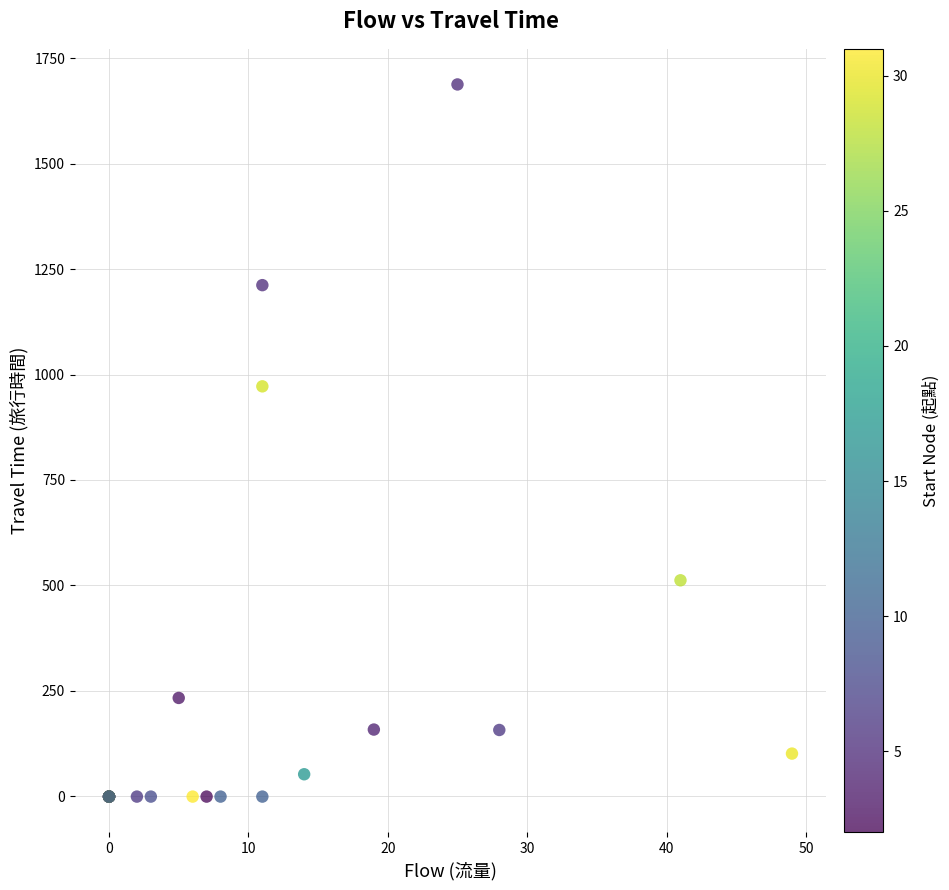

What Y value in the scatter plot is closest to 843?

972